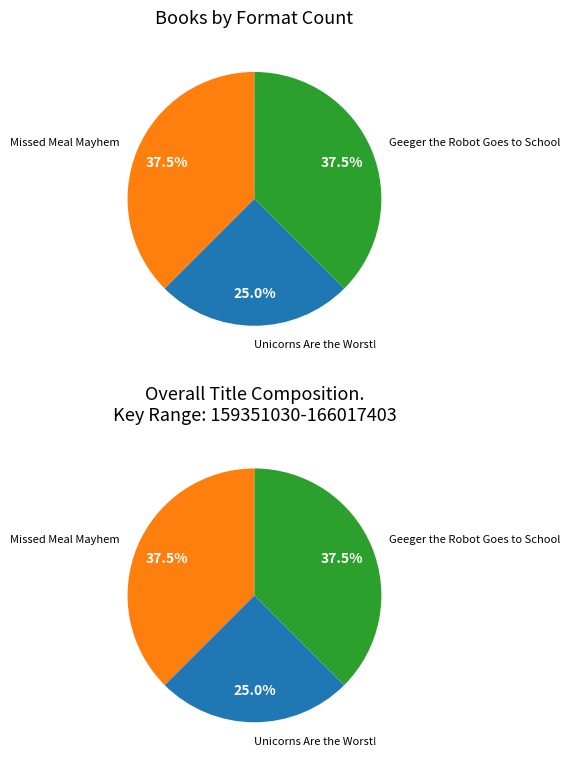

Which category has the biggest portion of the pie?

Missed Meal Mayhem